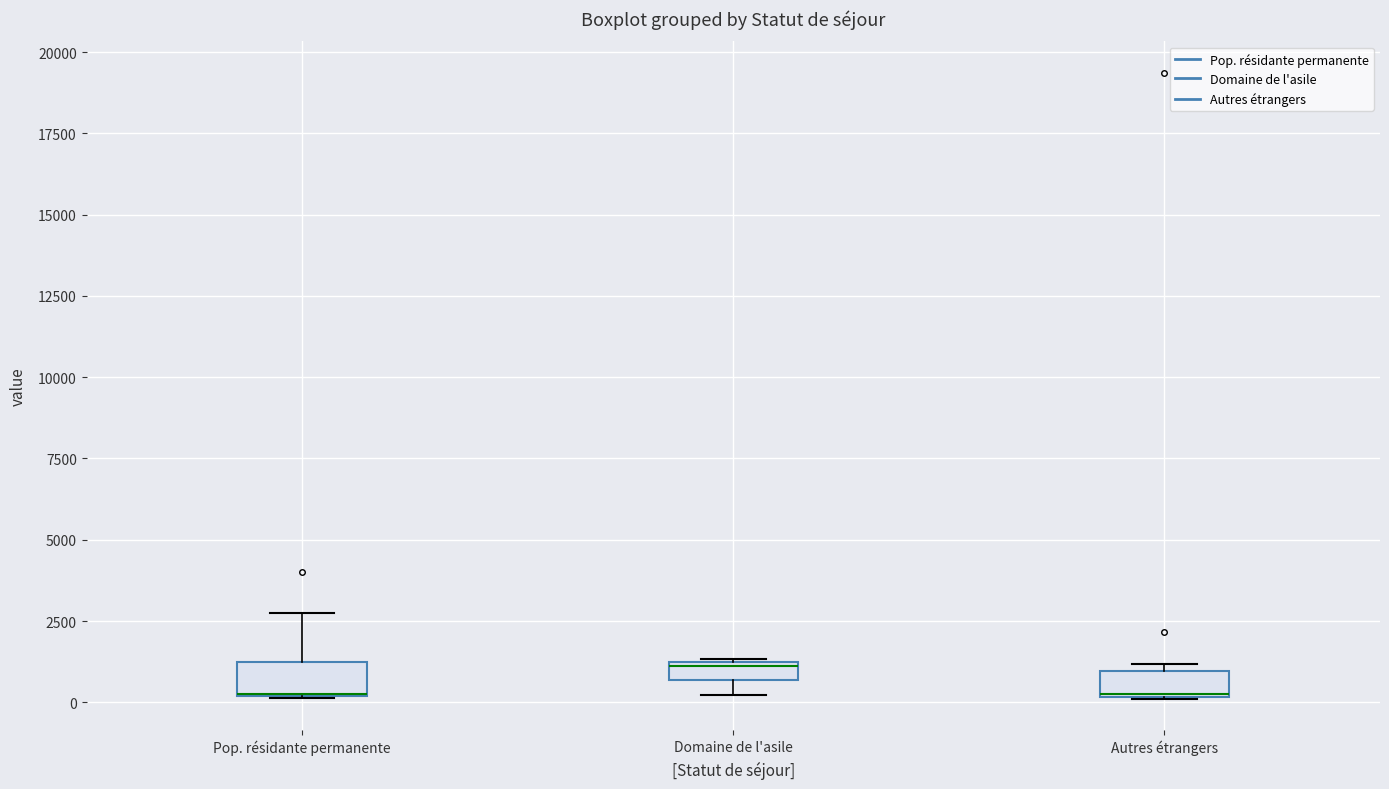

Where is the upper edge of the box for Autres étrangers on the y-axis? The values are not printed on the chart, so give them approximately, as read against the axis.

1000